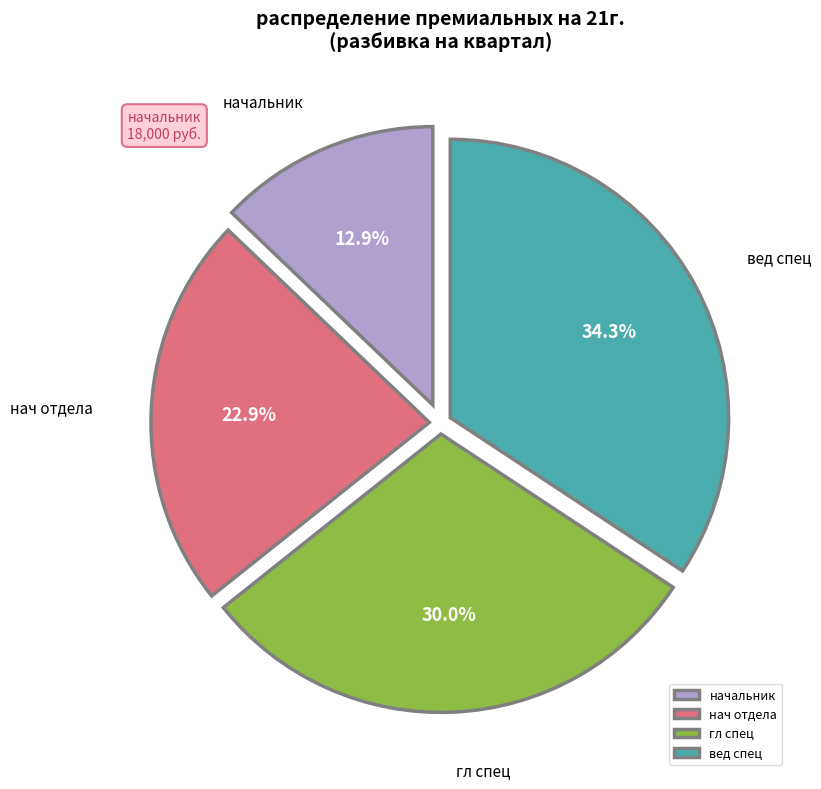

Which slice is the smallest?

начальник